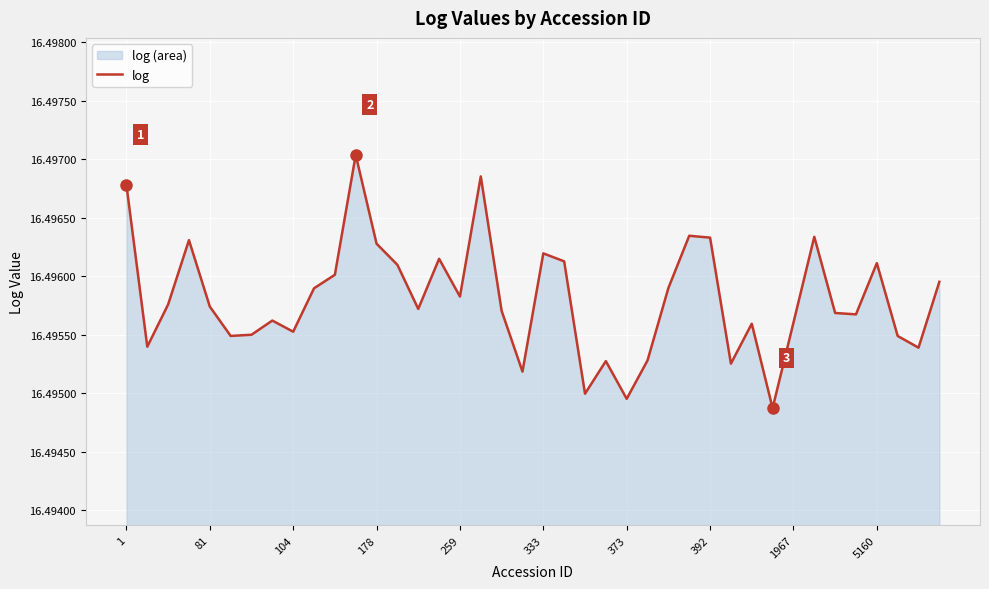

Which label corresponds to the smallest value in the chart?

31